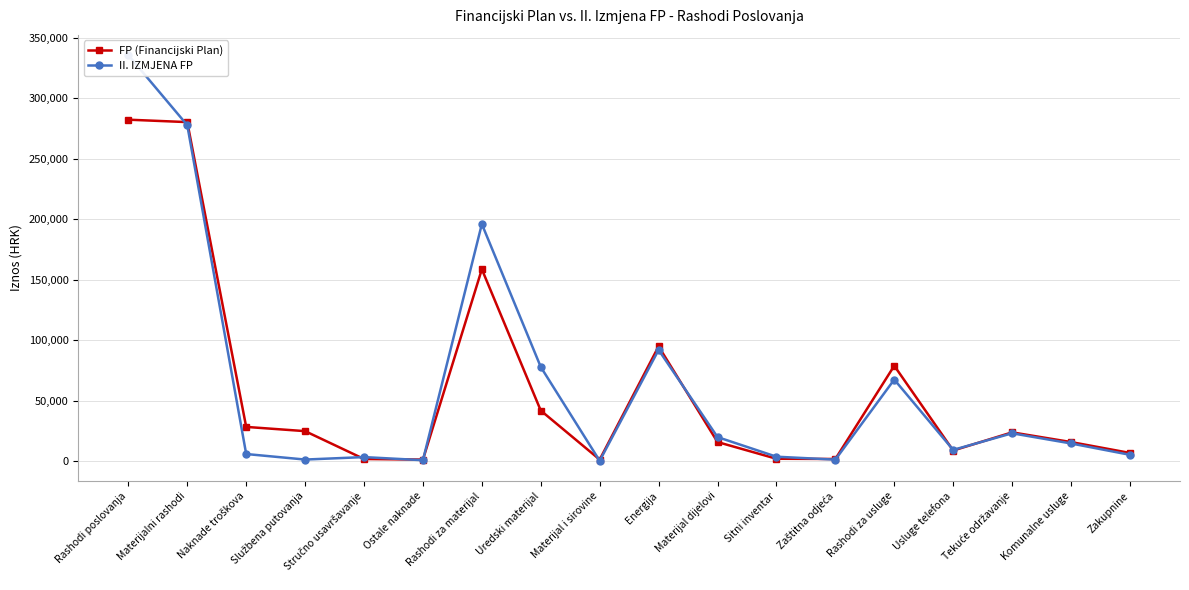

Reading left to right, list all the values displayed in this chart.

FP (Financijski Plan): Rashodi poslovanja=282200	Materijalni rashodi=280200	Naknade troškova=28500	Službena putovanja=25000	Stručno usavršavanje=2000	Ostale naknade=1500	Rashodi za materijal=158700	Uredski materijal=42000	Materijal i sirovine=1500	Energija=95000	Materijal dijelovi=16000	Sitni inventar=2200	Zaštitna odjeća=2000	Rashodi za usluge=79000	Usluge telefona=9000	Tekuće održavanje=24000	Komunalne usluge=16000	Zakupnine=7000
II. IZMJENA FP: Rashodi poslovanja=335477	Materijalni rashodi=277663	Naknade troškova=6106	Službena putovanja=1535	Stručno usavršavanje=3571	Ostale naknade=1000	Rashodi za materijal=196025	Uredski materijal=78009	Materijal i sirovine=500	Energija=92063	Materijal dijelovi=20092	Sitni inventar=3892	Zaštitna odjeća=1469	Rashodi za usluge=67592	Usluge telefona=9522	Tekuće održavanje=23230	Komunalne usluge=14832	Zakupnine=5455